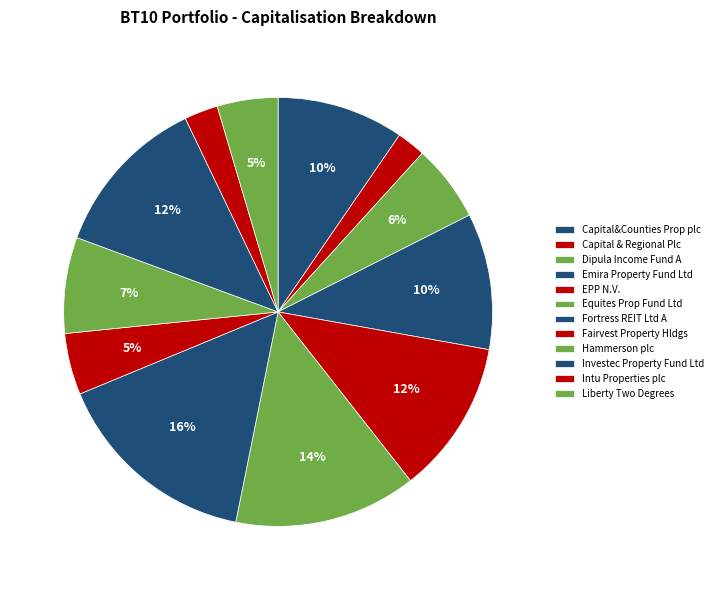

What percentage is the Fortress REIT Ltd A slice, to the nearest percent?

16%